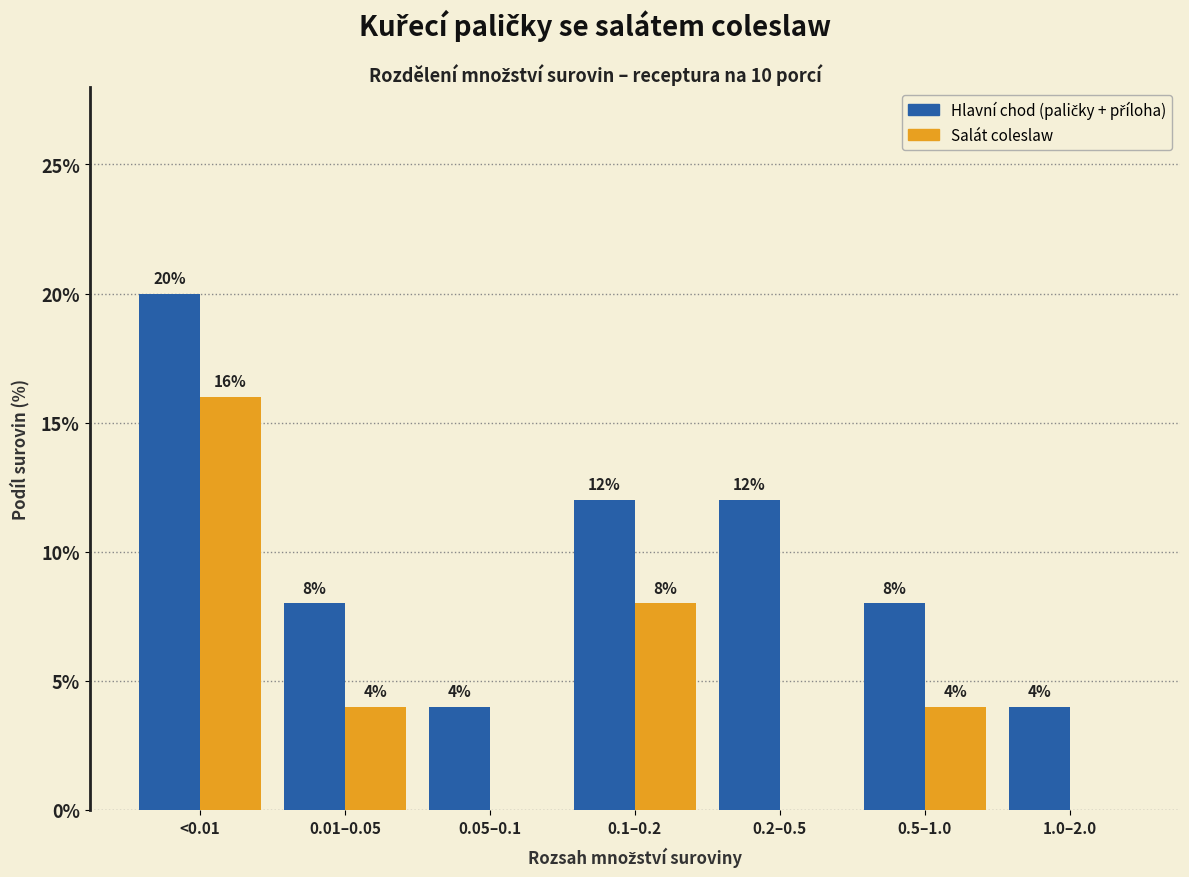

Read the Salát coleslaw value at 0.5–1.0.

4